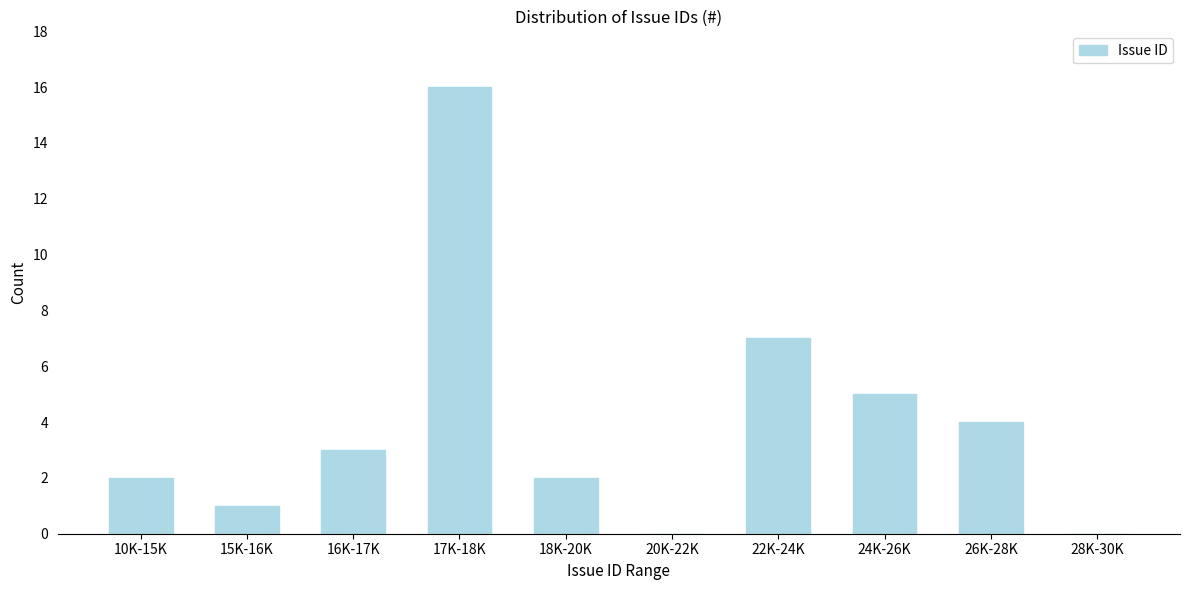

Reading right to left, what are all the values shown in this chart?

28K-30K=0	26K-28K=4	24K-26K=5	22K-24K=7	20K-22K=0	18K-20K=2	17K-18K=16	16K-17K=3	15K-16K=1	10K-15K=2